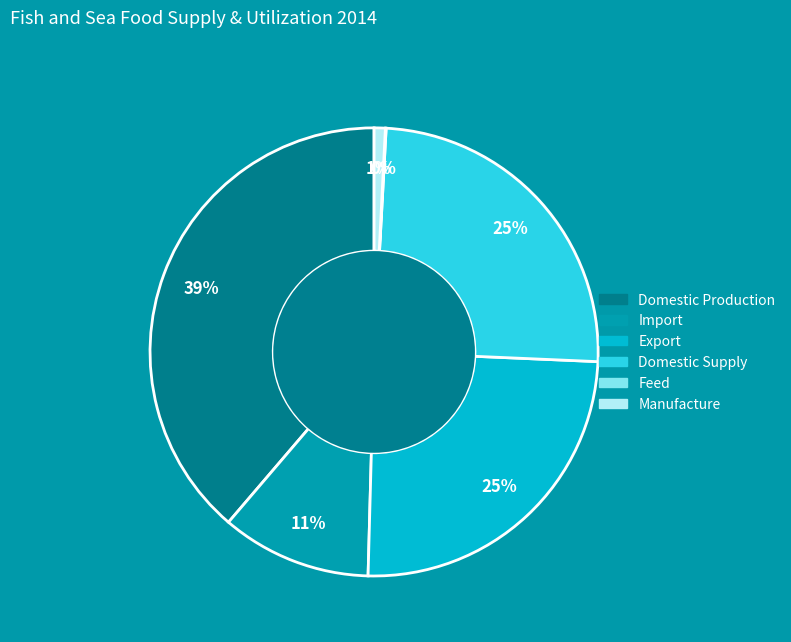

To the nearest percent, what is the difference between the largest and smallest slice percentages?

39%